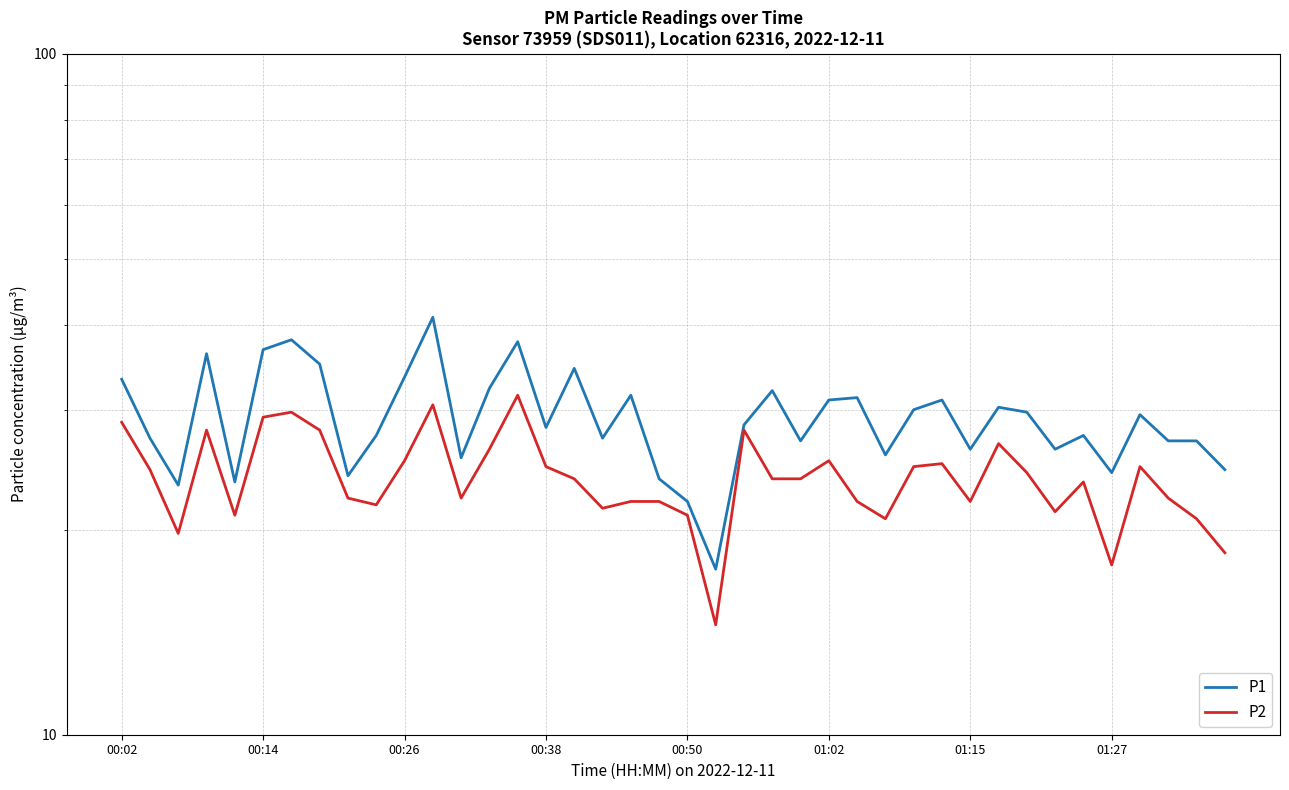

Is it true that P2 equals 42.4 at 29?

False